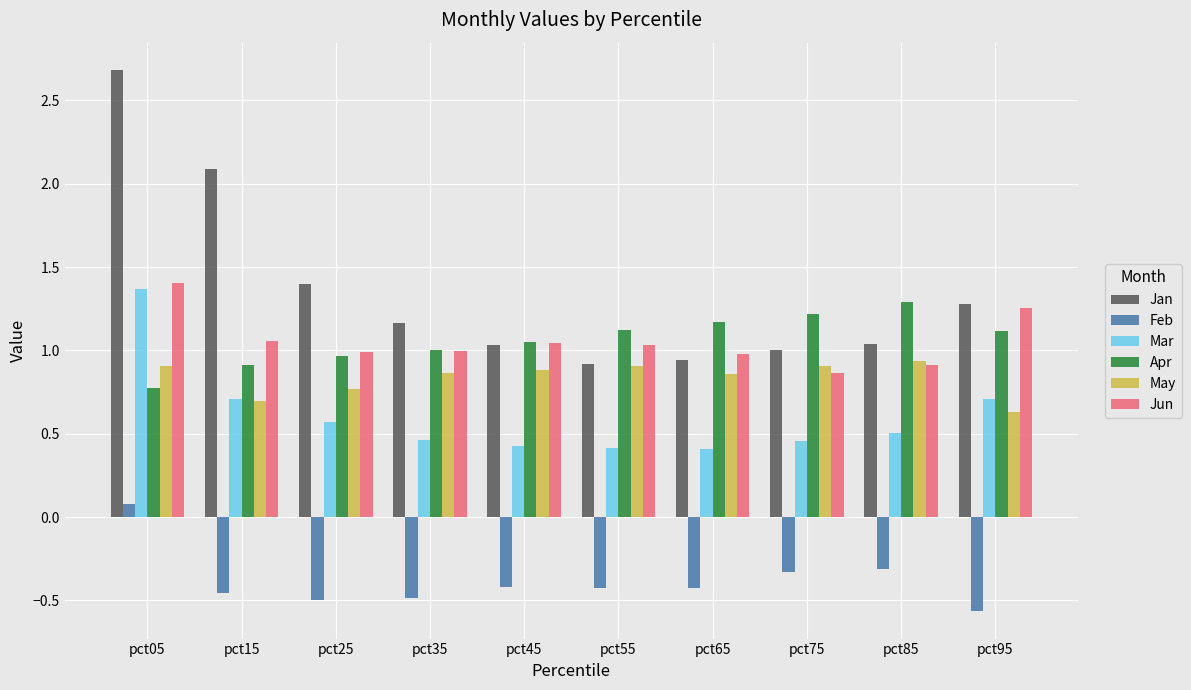

Read the Mar value at pct65.

0.4